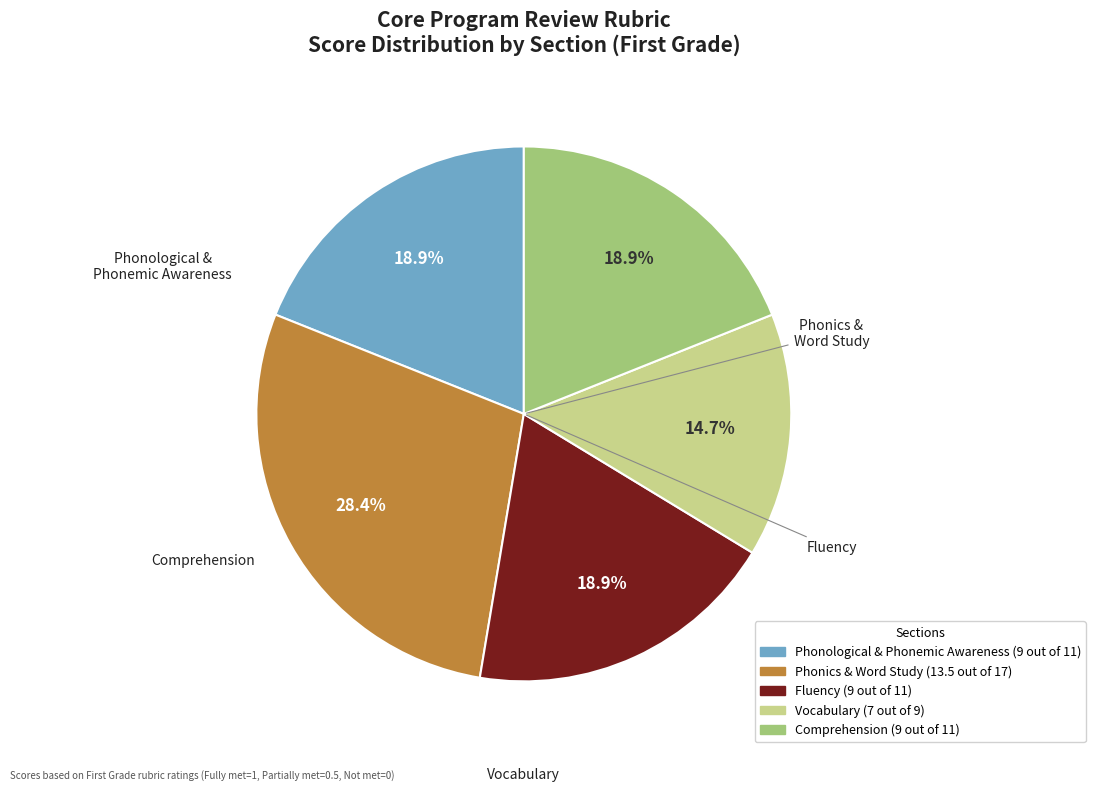

How many segments does this pie chart have?

5